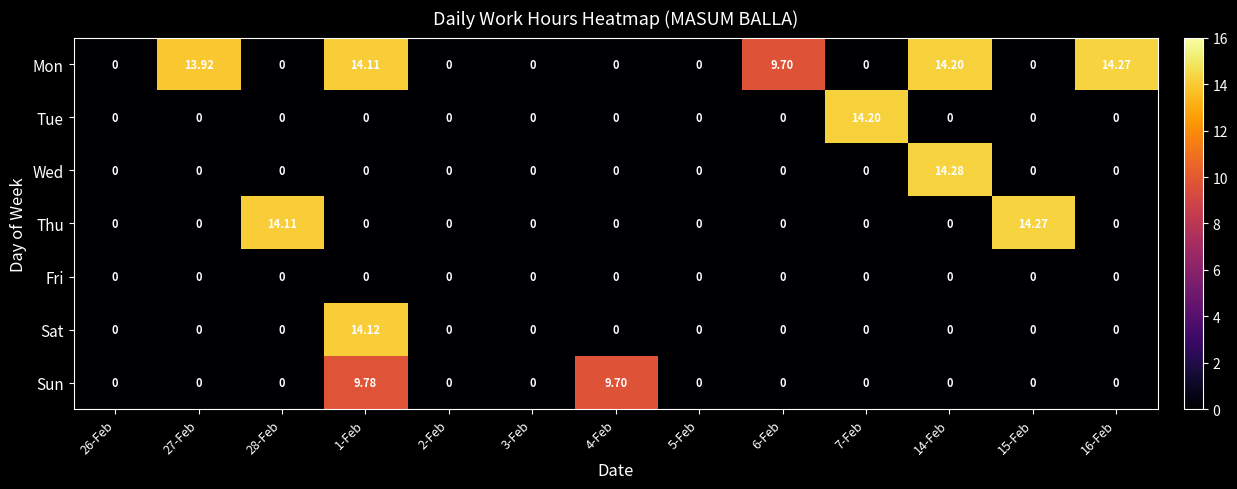

At which category is the sum across all series the highest?

1-Feb